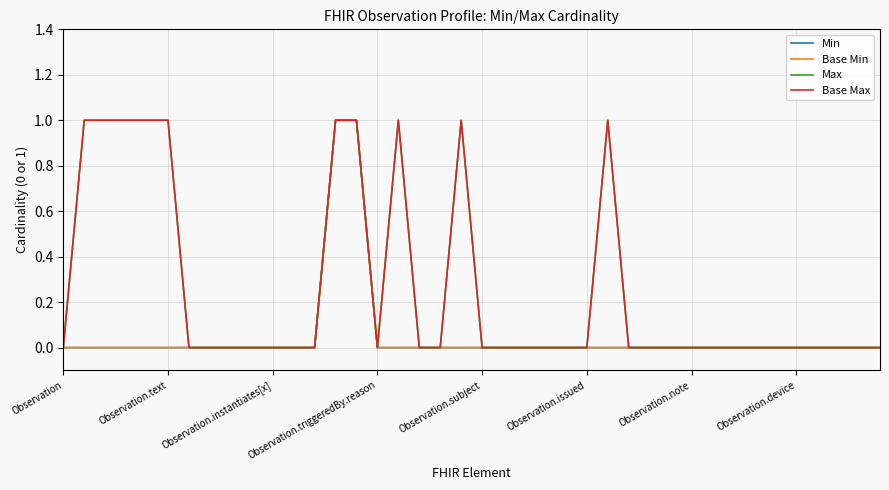

How many interior local valleys does the Base Max series have?

1